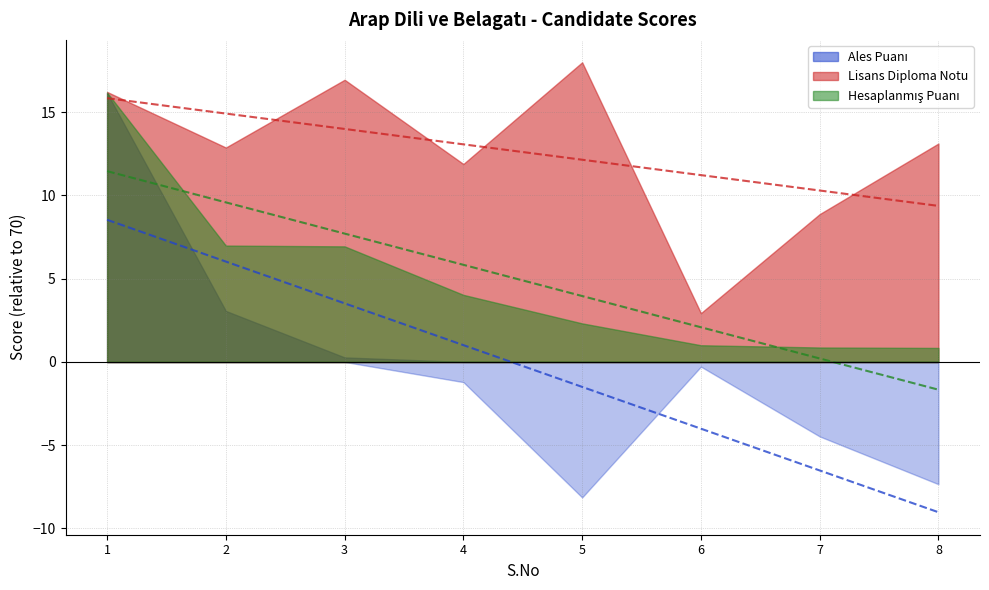

In Lisans Diploma Notu, how many points are lower than both neighbors (excluding endpoints)?

3